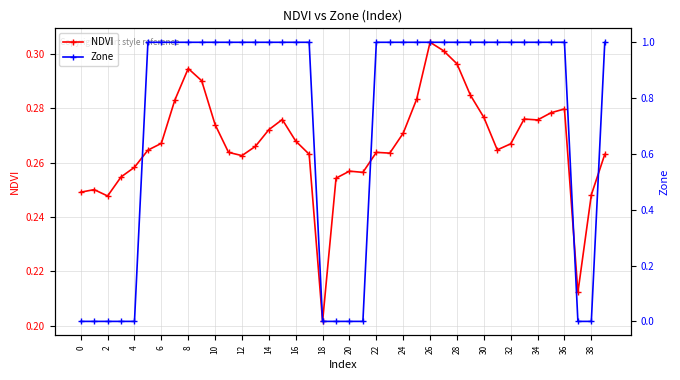

How many lines are shown in the chart?

2